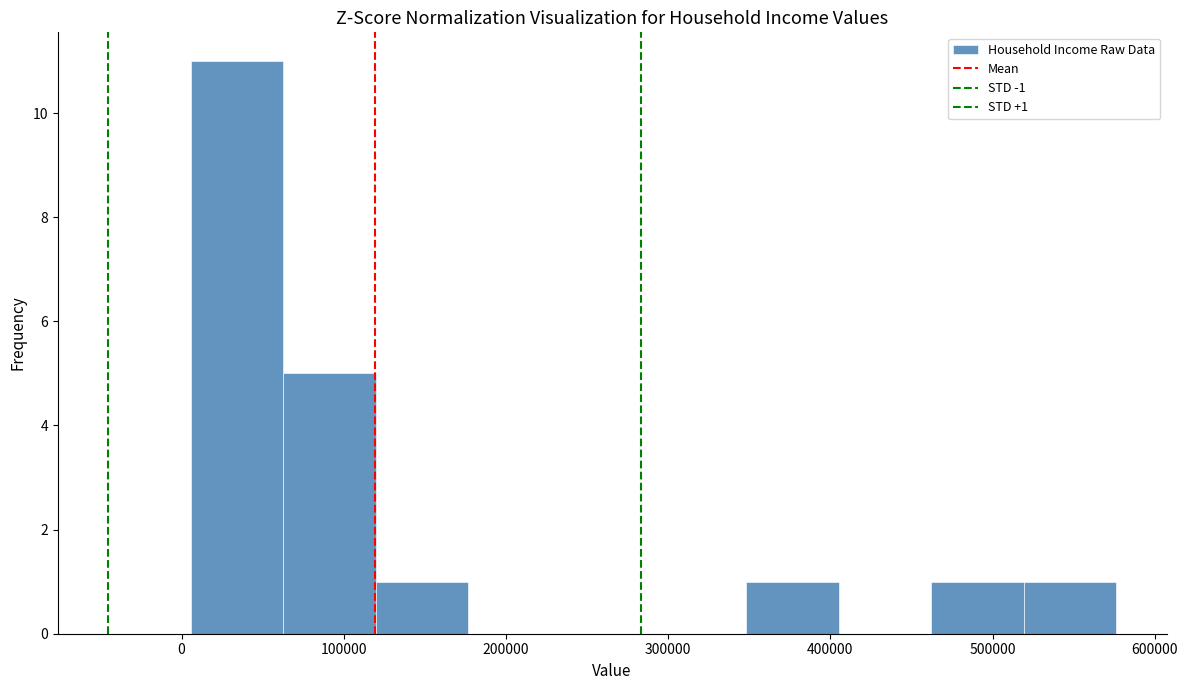

Over which range of the x-axis is the bar tallest?

10000 to 60000